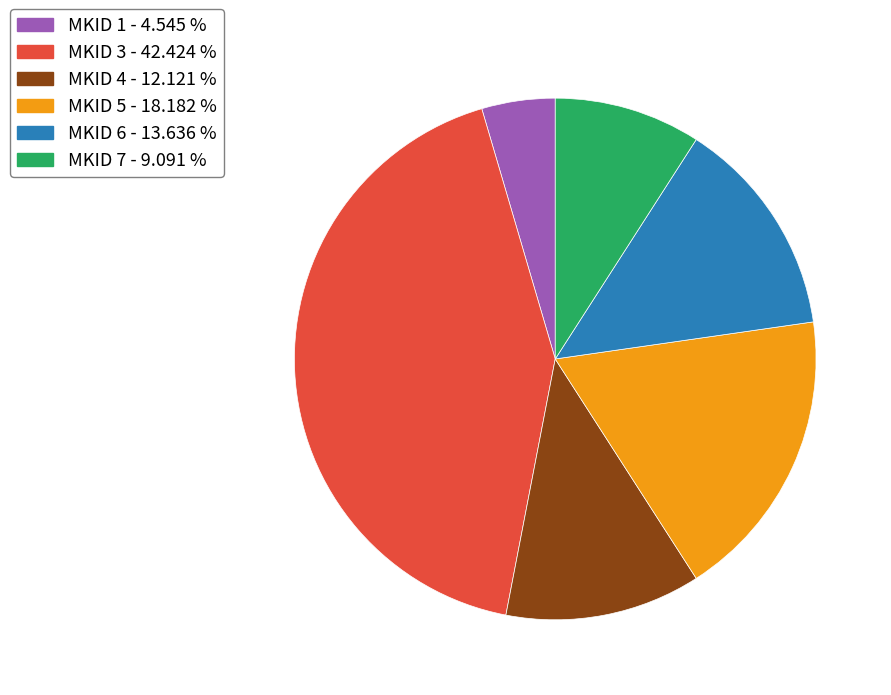

Rank the categories by value from highest to lowest.

MKID 3, MKID 5, MKID 6, MKID 4, MKID 7, MKID 1